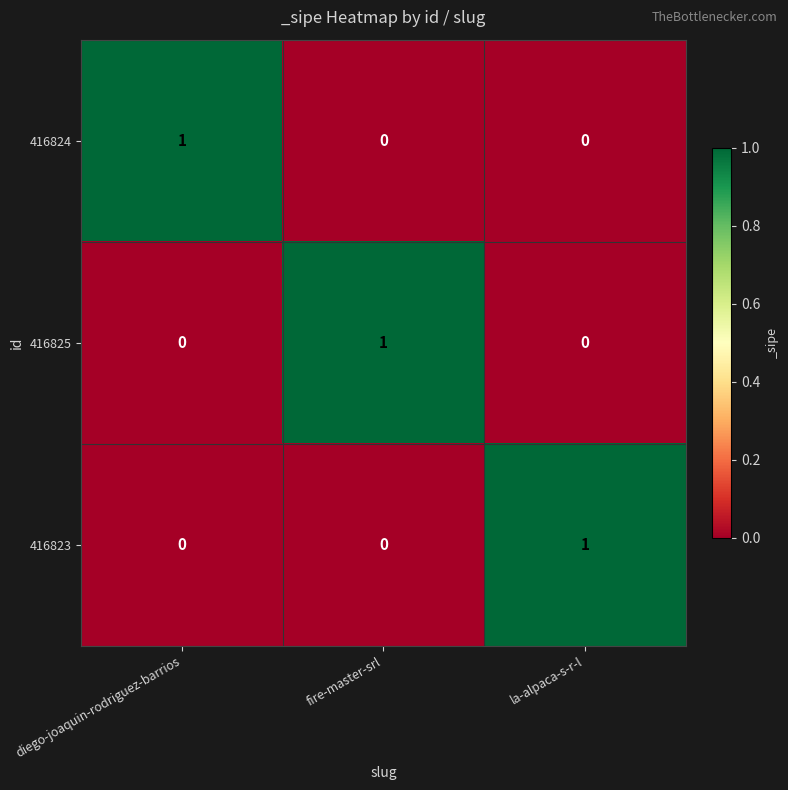

The value of 416824 at diego-joaquin-rodriguez-barrios is 1. True or false?

True